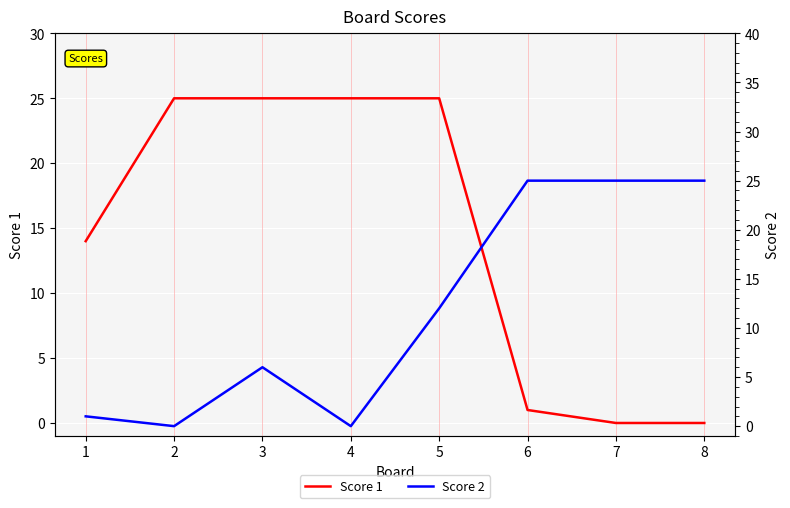

Reading left to right, what are all the values shown in this chart?

Score 1: 1=14	2=25	3=25	4=25	5=25	6=1	7=0	8=0
Score 2: 1=1	2=0	3=6	4=0	5=12	6=25	7=25	8=25